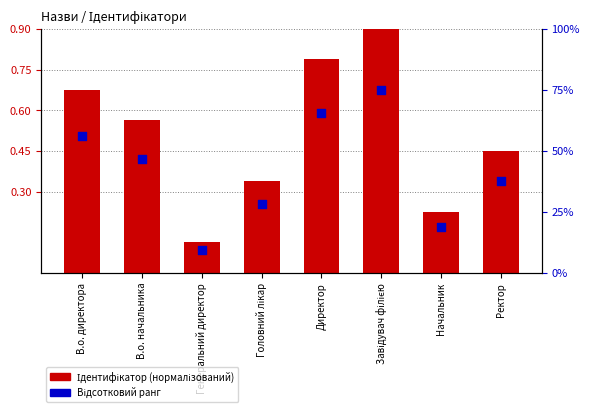

Is the value of Відсотковий ранг at В.о. директора greater than the value of Ідентифікатор (нормалізований) at Генеральний директор?

Yes